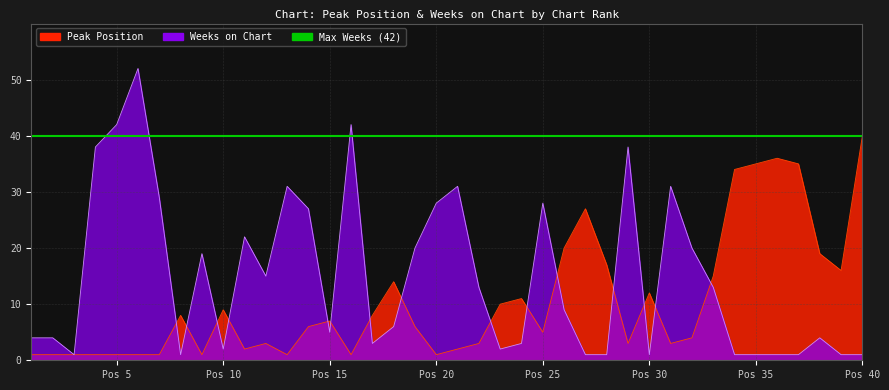

Which series ends up on top after the final intersection of Weeks on Chart and Peak Position?

Peak Position